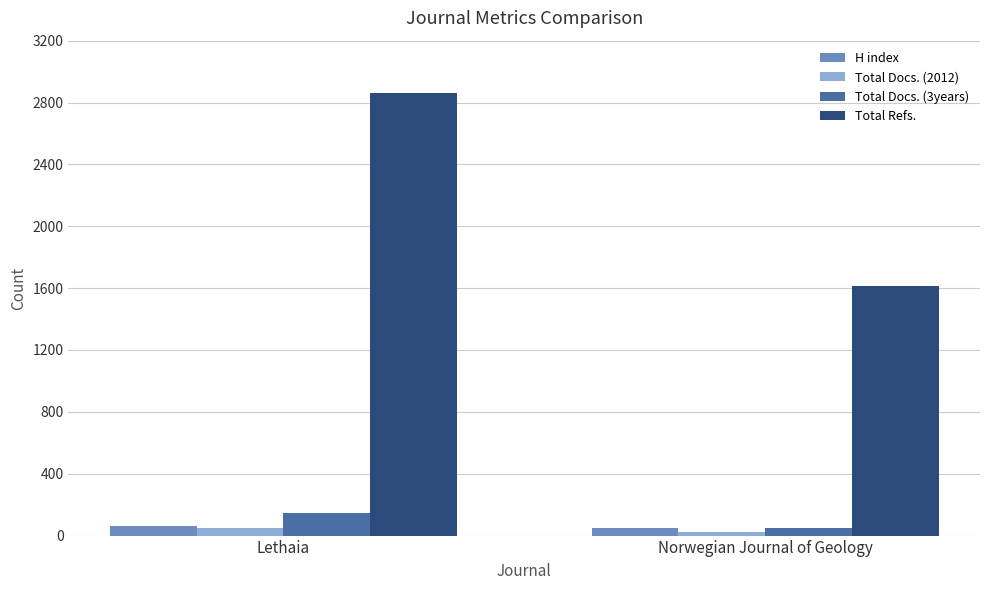

How many values in the H index series are below 65?

1